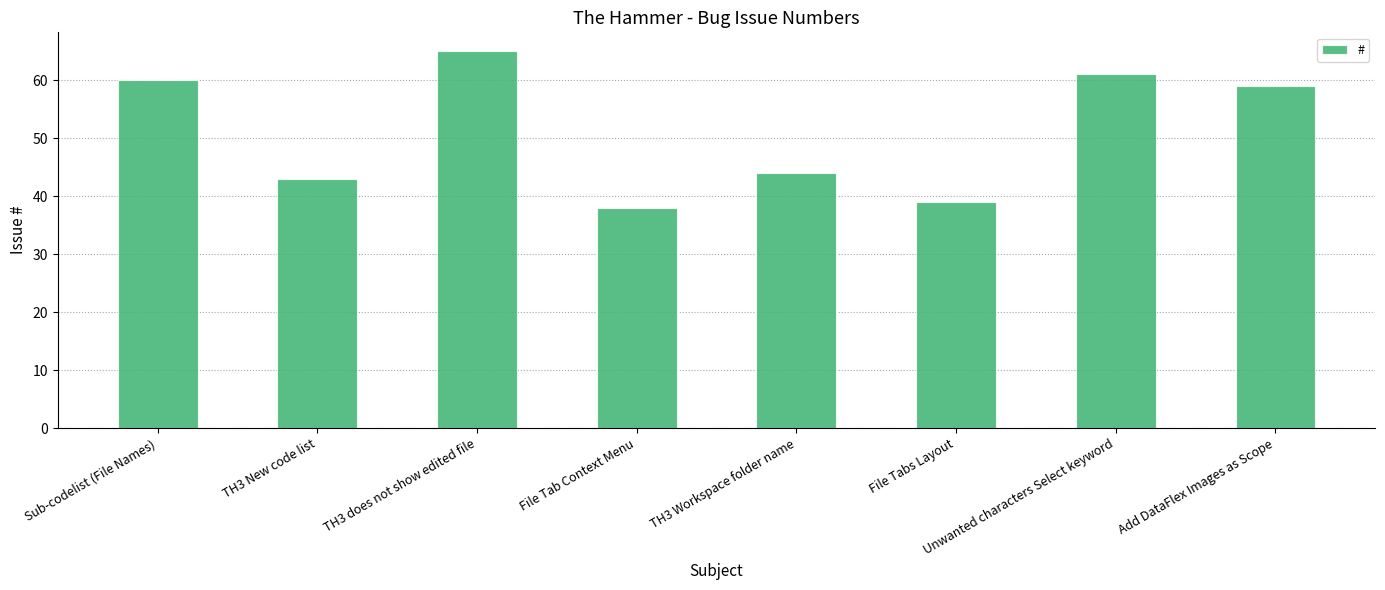

Reading right to left, transcribe all the data shown in this chart.

59	61	39	44	38	65	43	60